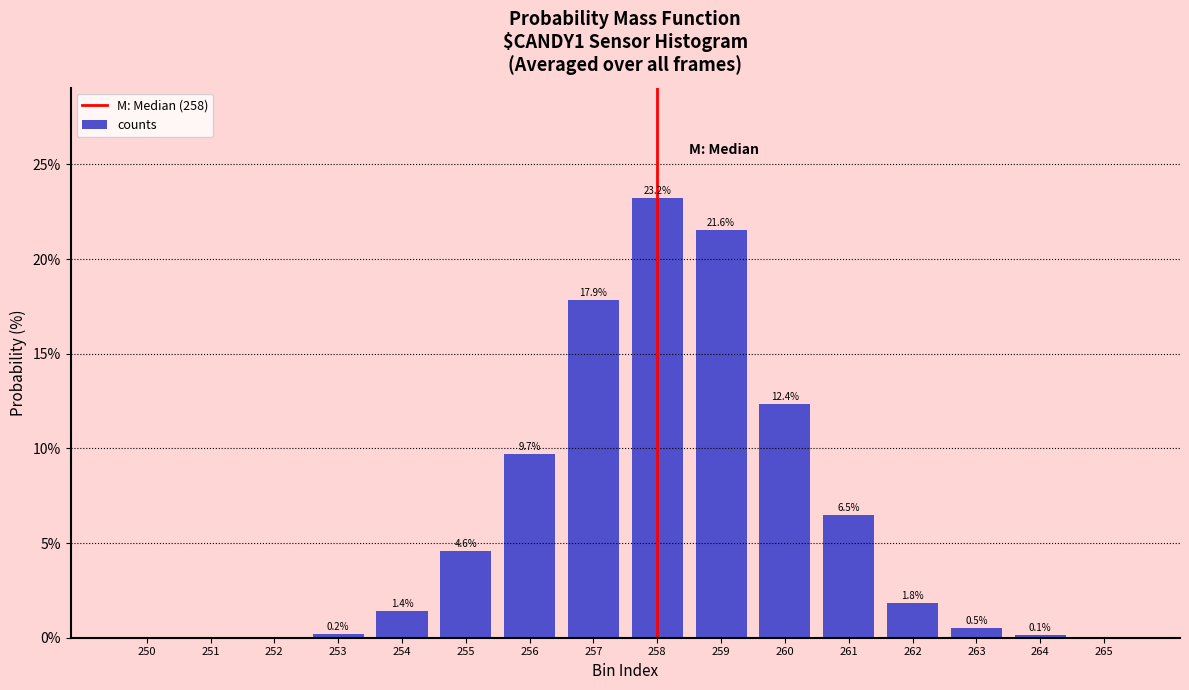

At which label is the value closest to 11?

256